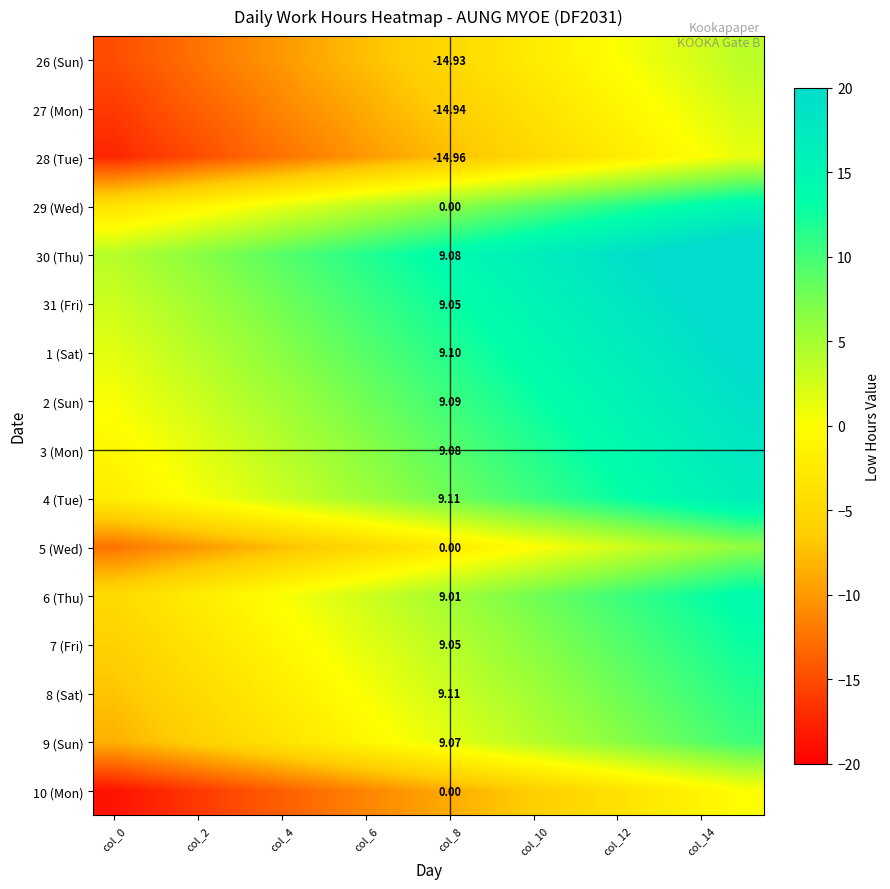

How many values in 26 (Sun) are below zero?

12